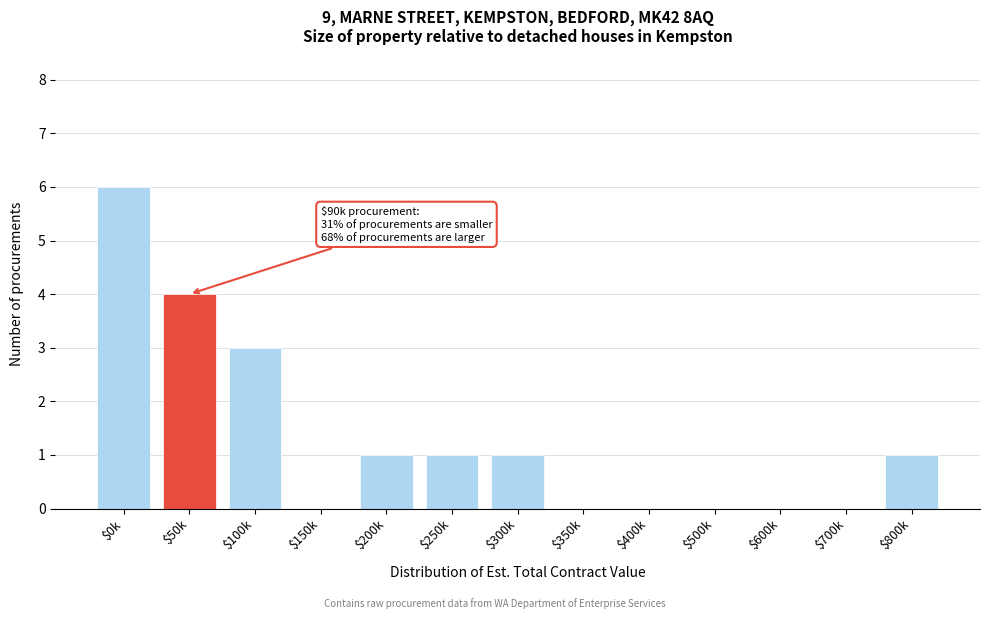

The chart shows a value of 1 at $300k. True or false?

True